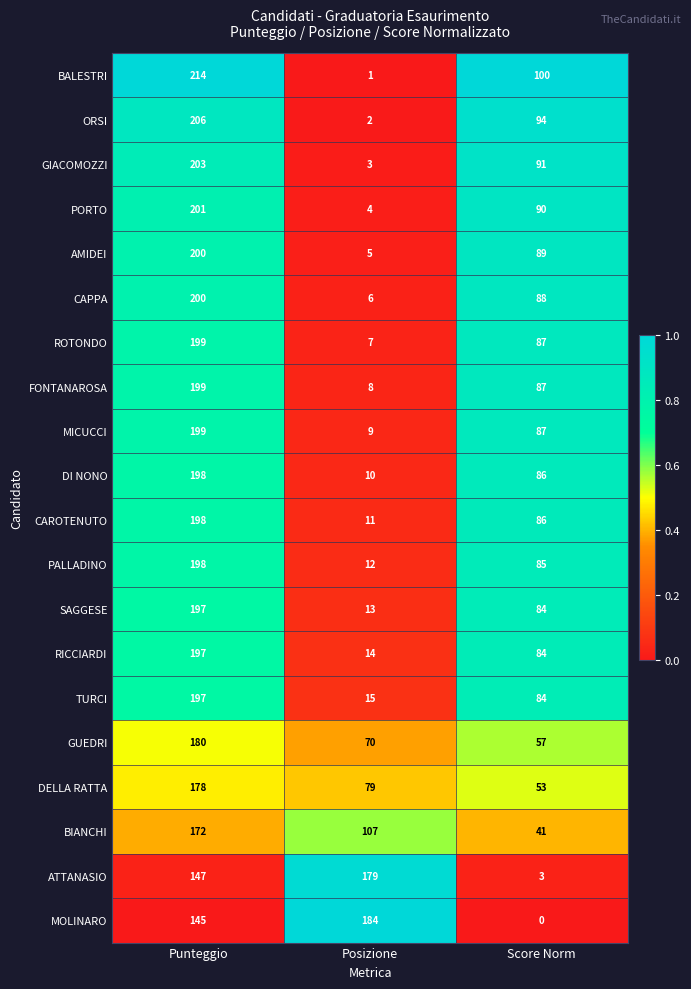

Is it true that GIACOMOZZI equals 91 at Score Norm?

True